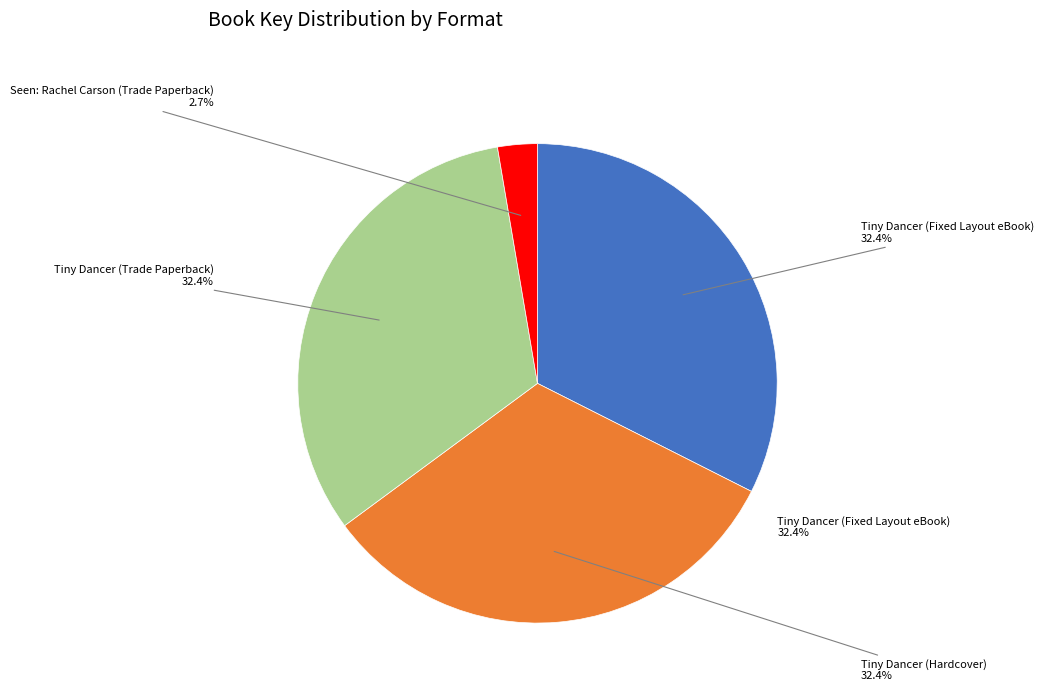

Between Seen: Rachel Carson (Trade Paperback) and Tiny Dancer (Fixed Layout eBook), which is larger?

Tiny Dancer (Fixed Layout eBook)